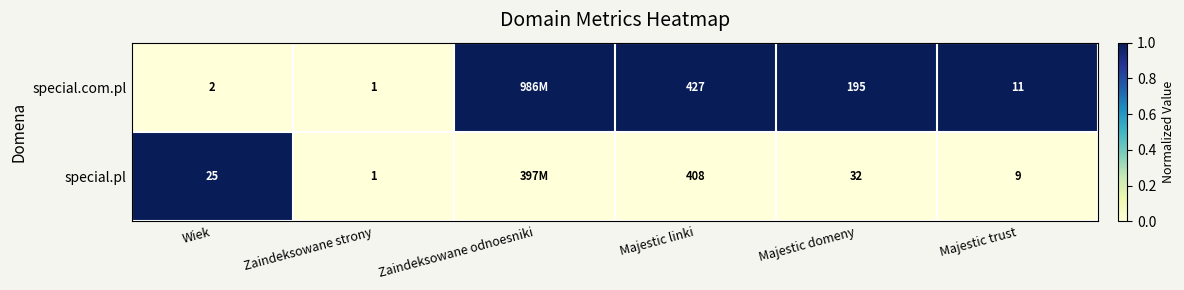

How many values in special.com.pl are above zero?

4